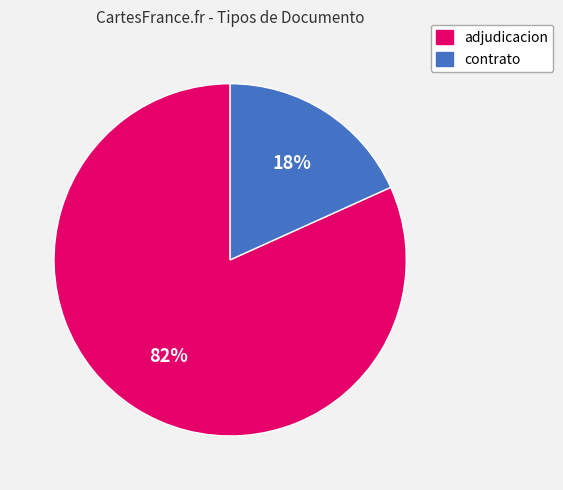

How many segments does this pie chart have?

2